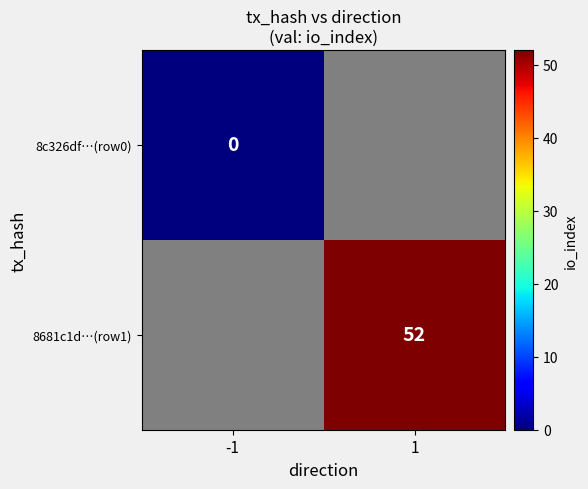

Which category has the highest value across all series?

1